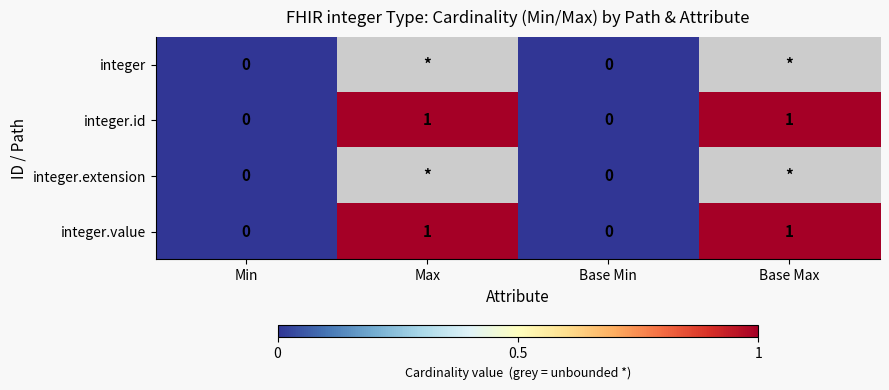

Is it true that integer.id equals 0 at Base Min?

True